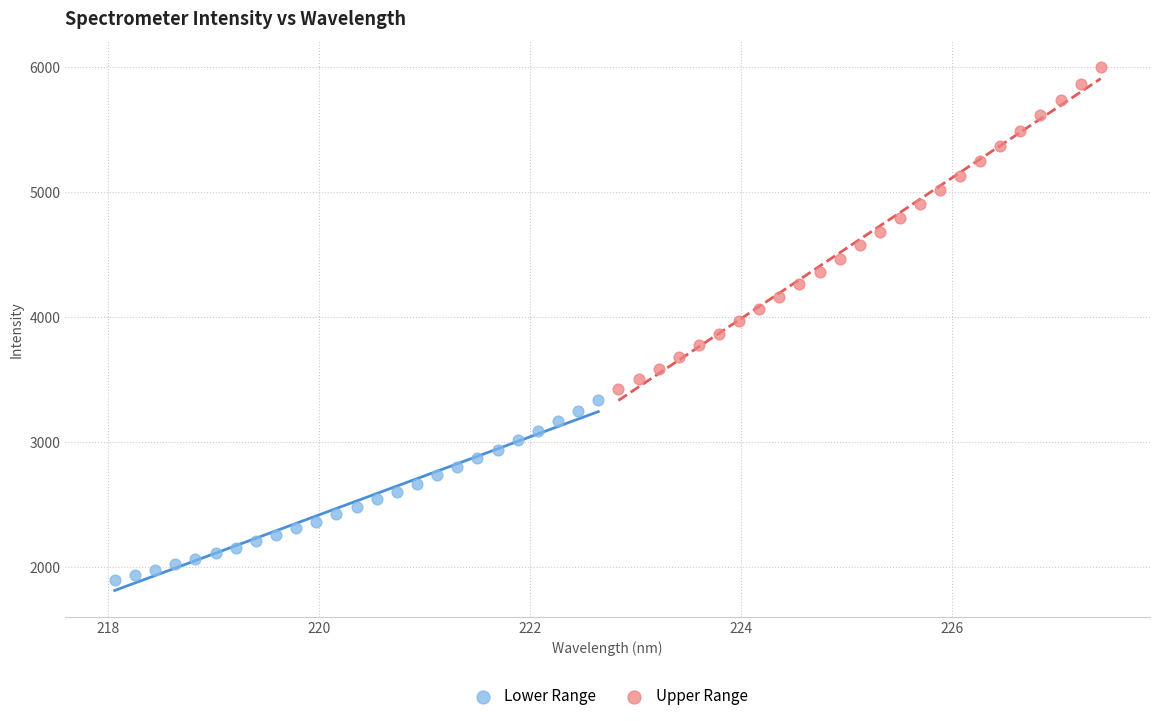

Which series has the largest Y range (max minus min)?

Upper Range